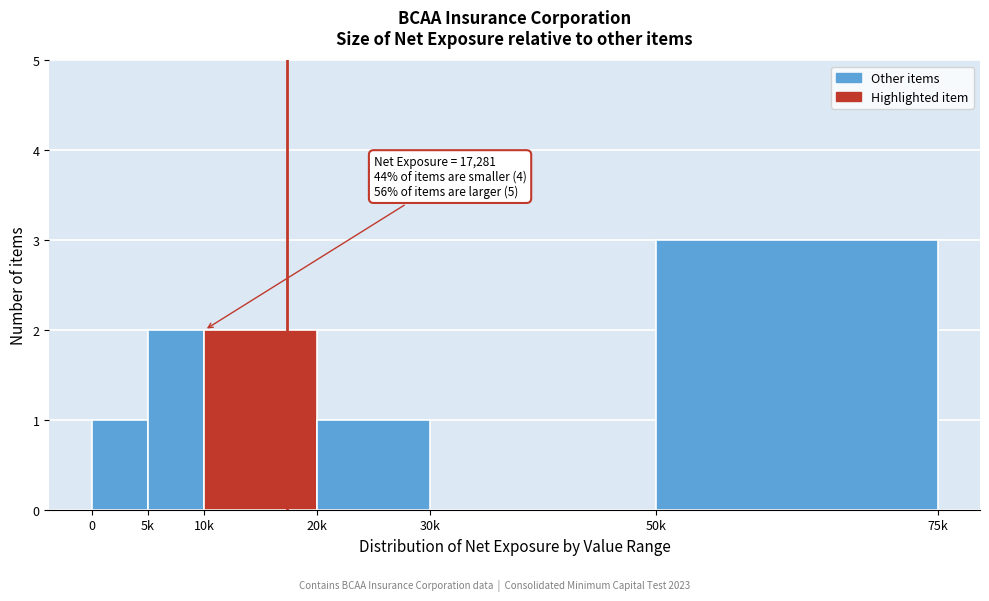

Reading right to left, extract all data points from this chart.

50k=3	30k=0	20k=1	10k=2	5k=2	0=1